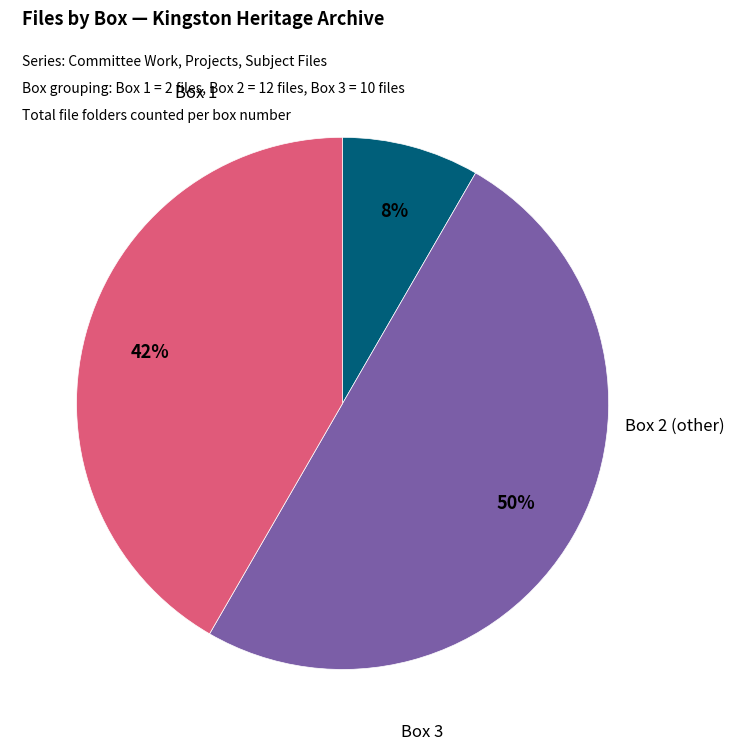

How many slices are in this pie chart?

3